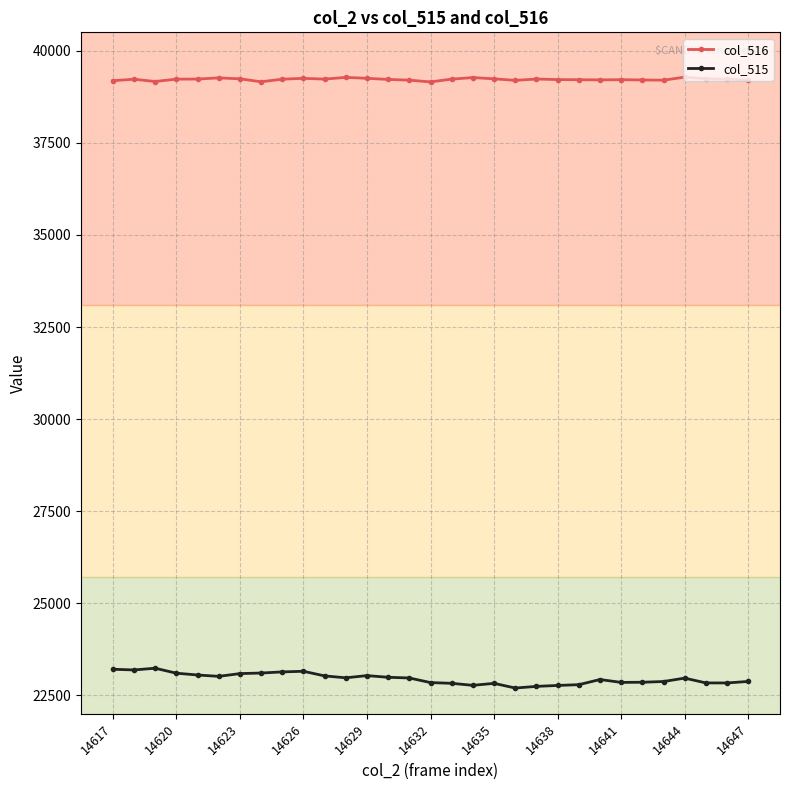

Count the number of categories in the chart.

31